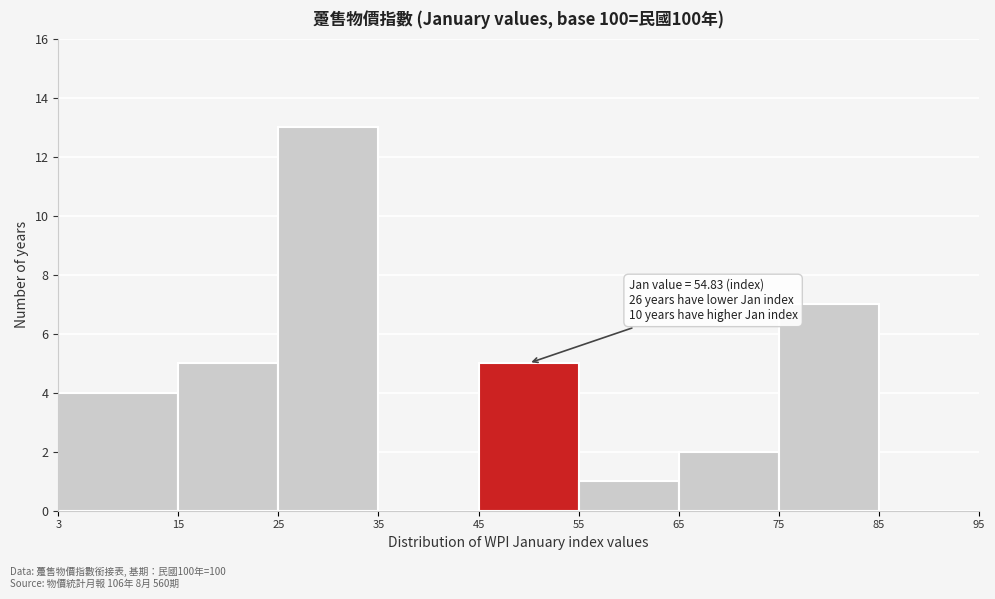

Which range on the x-axis has the tallest bar?

25 to 35